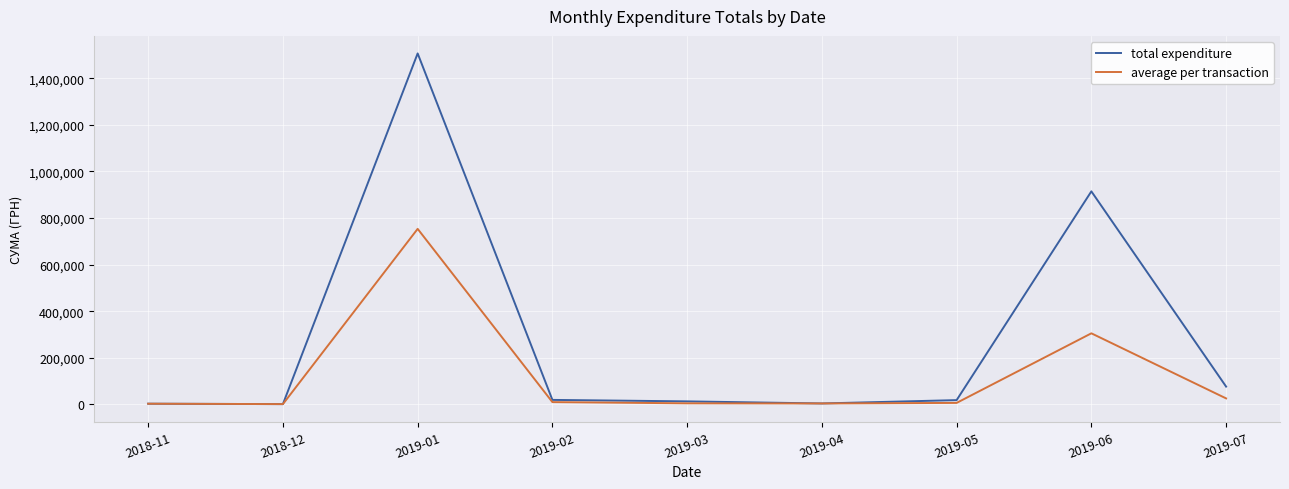

Which series has the largest total across all categories?

total expenditure